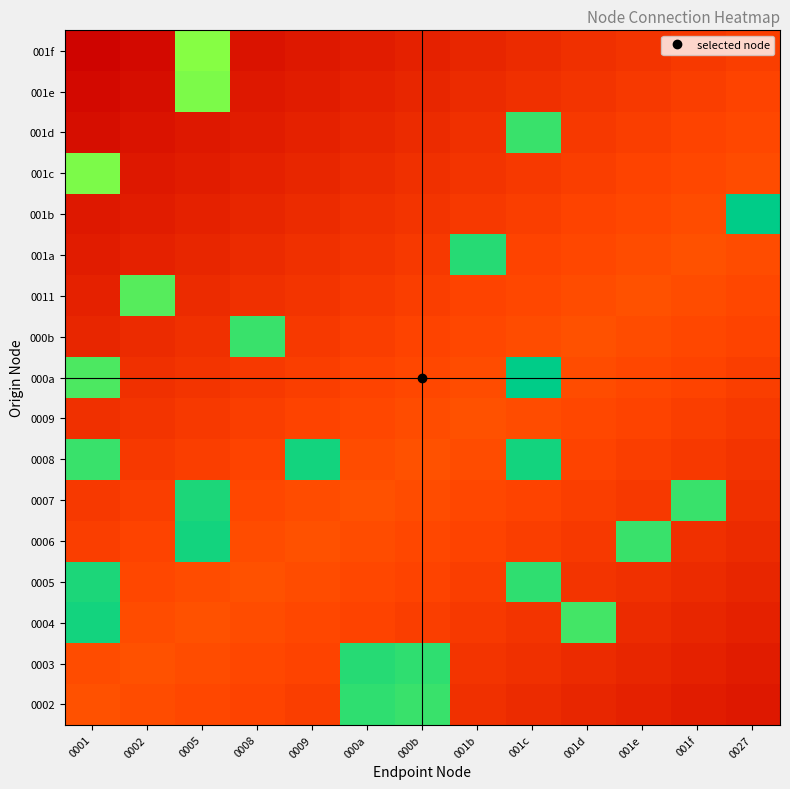

Reading left to right, transcribe all the data shown in this chart.

0002: 0001=0.5	0002=0.5	0005=0.4	0008=0.4	0009=0.4	000a=2.4	000b=2.3	001b=0.3	001c=0.3	001d=0.2	001e=0.2	001f=0.2	0027=0.1
0003: 0001=0.5	0002=0.5	0005=0.5	0008=0.4	0009=0.4	000a=2.4	000b=2.4	001b=0.3	001c=0.3	001d=0.3	001e=0.2	001f=0.2	0027=0.2
0004: 0001=2.4	0002=0.5	0005=0.5	0008=0.5	0009=0.4	000a=0.4	000b=0.4	001b=0.4	001c=0.3	001d=2.3	001e=0.3	001f=0.2	0027=0.2
0005: 0001=2.4	0002=0.4	0005=0.5	0008=0.5	0009=0.5	000a=0.4	000b=0.4	001b=0.4	001c=2.4	001d=0.3	001e=0.3	001f=0.3	0027=0.2
0006: 0001=0.4	0002=0.4	0005=2.4	0008=0.5	0009=0.5	000a=0.5	000b=0.4	001b=0.4	001c=0.4	001d=0.4	001e=2.3	001f=0.3	0027=0.3
0007: 0001=0.4	0002=0.4	0005=2.4	0008=0.4	0009=0.5	000a=0.5	000b=0.5	001b=0.4	001c=0.4	001d=0.4	001e=0.4	001f=2.3	0027=0.3
0008: 0001=2.3	0002=0.4	0005=0.4	0008=0.4	0009=2.4	000a=0.5	000b=0.5	001b=0.5	001c=2.4	001d=0.4	001e=0.4	001f=0.4	0027=0.3
0009: 0001=0.3	0002=0.3	0005=0.4	0008=0.4	0009=0.4	000a=0.4	000b=0.5	001b=0.5	001c=0.5	001d=0.4	001e=0.4	001f=0.4	0027=0.4
000a: 0001=2.3	0002=0.3	0005=0.3	0008=0.4	0009=0.4	000a=0.4	000b=0.4	001b=0.5	001c=2.5	001d=0.5	001e=0.4	001f=0.4	0027=0.4
000b: 0001=0.2	0002=0.3	0005=0.3	0008=2.3	0009=0.4	000a=0.4	000b=0.4	001b=0.4	001c=0.5	001d=0.5	001e=0.5	001f=0.4	0027=0.4
0011: 0001=0.2	0002=2.2	0005=0.3	0008=0.3	0009=0.3	000a=0.4	000b=0.4	001b=0.4	001c=0.4	001d=0.5	001e=0.5	001f=0.5	0027=0.4
001a: 0001=0.2	0002=0.2	0005=0.2	0008=0.3	0009=0.3	000a=0.3	000b=0.4	001b=2.4	001c=0.4	001d=0.4	001e=0.5	001f=0.5	0027=0.5
001b: 0001=0.1	0002=0.2	0005=0.2	0008=0.2	0009=0.3	000a=0.3	000b=0.3	001b=0.4	001c=0.4	001d=0.4	001e=0.4	001f=0.5	0027=2.5
001c: 0001=2.1	0002=0.1	0005=0.2	0008=0.2	0009=0.2	000a=0.3	000b=0.3	001b=0.3	001c=0.4	001d=0.4	001e=0.4	001f=0.4	0027=0.5
001d: 0001=0.1	0002=0.1	0005=0.1	0008=0.2	0009=0.2	000a=0.2	000b=0.3	001b=0.3	001c=2.3	001d=0.4	001e=0.4	001f=0.4	0027=0.4
001e: 0001=0.1	0002=0.1	0005=2.1	0008=0.1	0009=0.2	000a=0.2	000b=0.2	001b=0.3	001c=0.3	001d=0.3	001e=0.4	001f=0.4	0027=0.4
001f: 0001=0.0	0002=0.1	0005=2.1	0008=0.1	0009=0.1	000a=0.2	000b=0.2	001b=0.2	001c=0.3	001d=0.3	001e=0.3	001f=0.4	0027=0.4